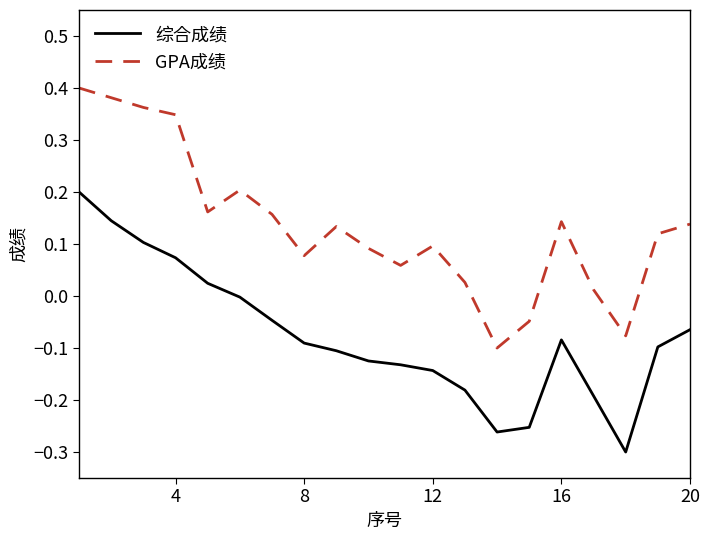

Rank the series by their average value, from highest to lowest.

GPA成绩, 综合成绩